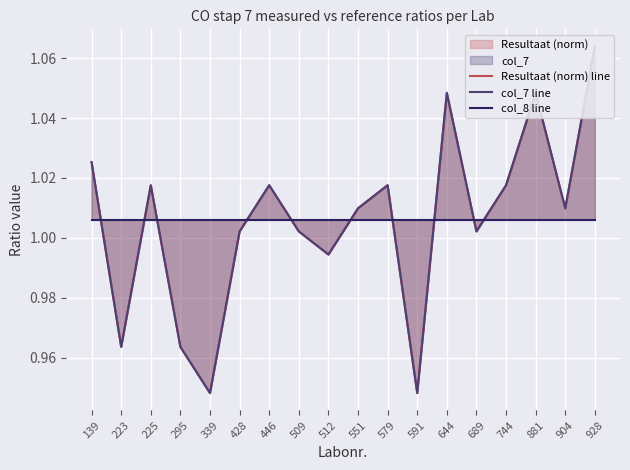

Is it true that col_8 line equals 0.3 at 139?

False